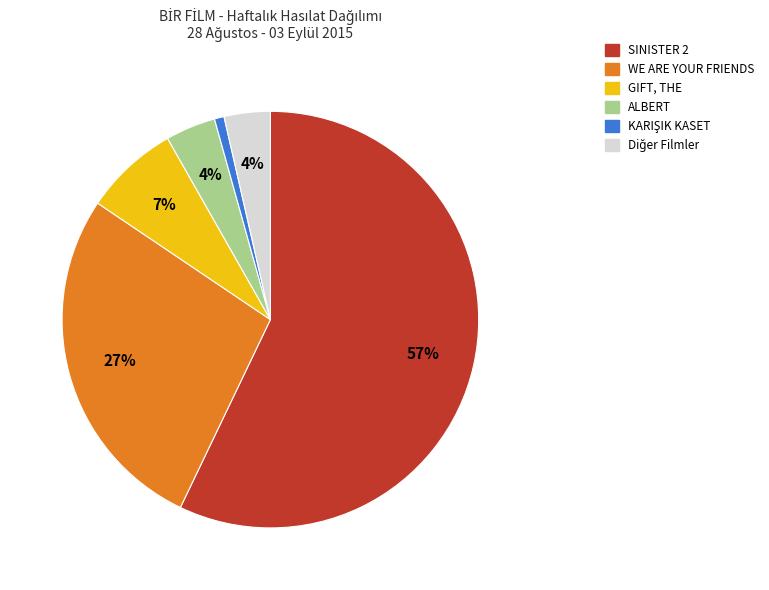

To the nearest percent, what is the average slice percentage?

17%